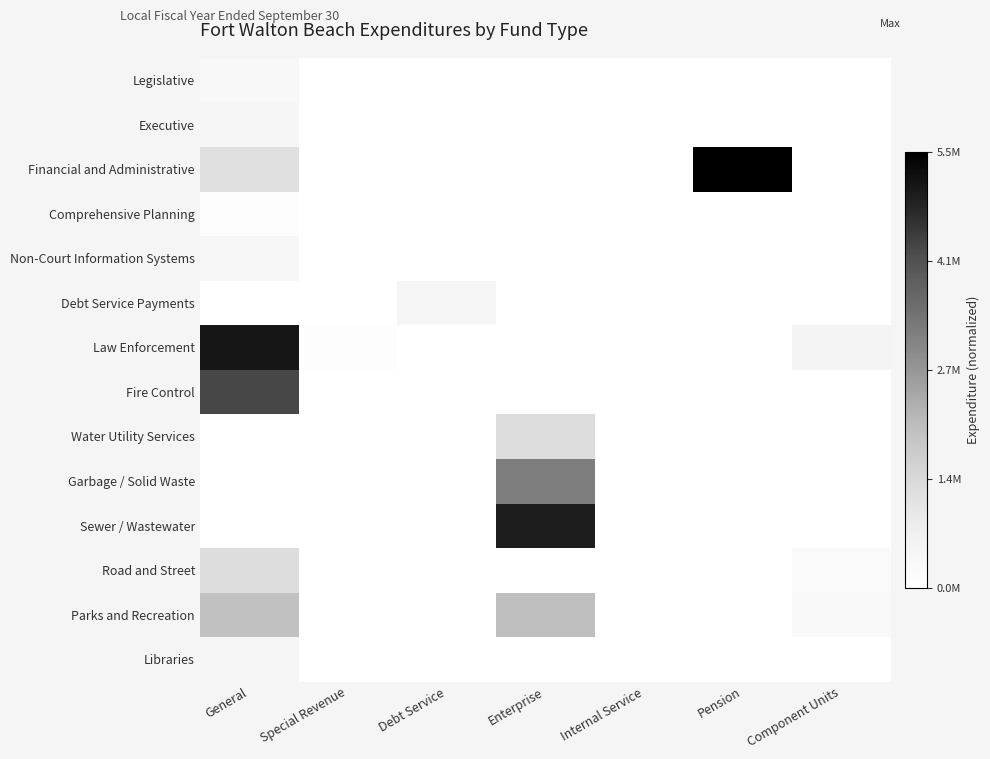

Between Internal Service and General, which is larger?

General